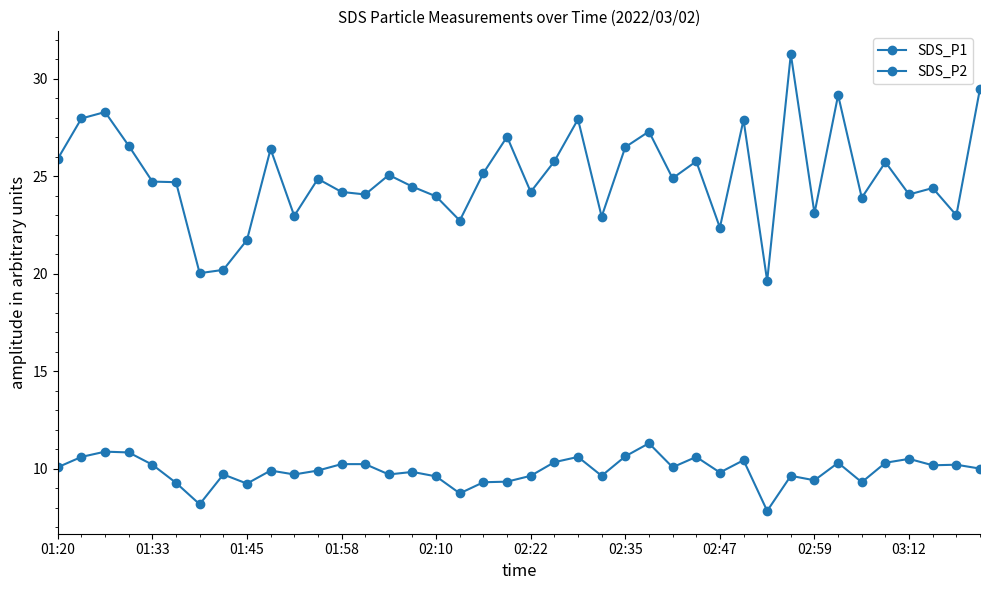

Is this an area chart (filled region under the line)?

No